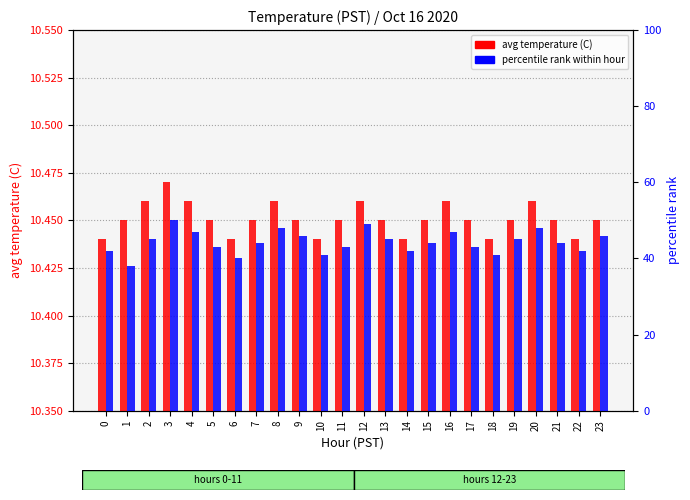

Is it true that percentile rank within hour equals 79.4 at 4?

False